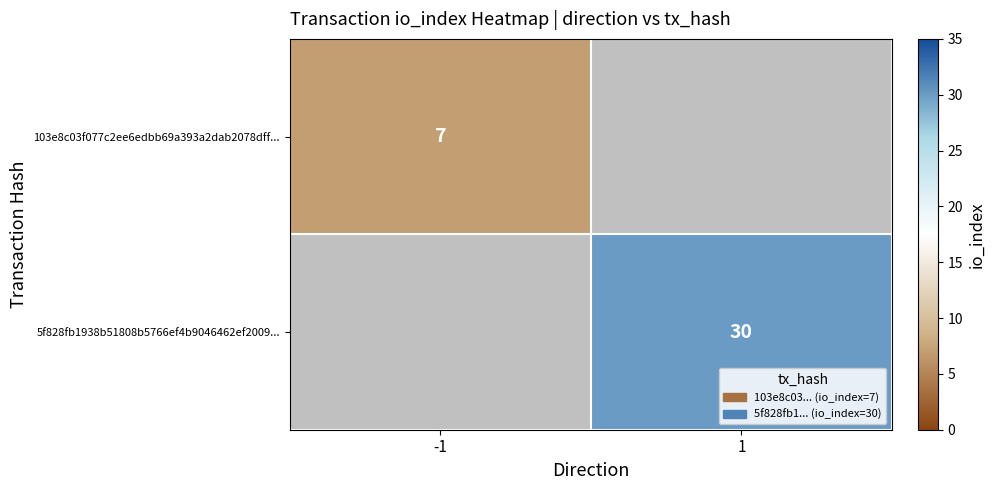

Is it true that 103e8c03f077c2ee6edbb69a393a2dab2078dff... equals 7 at -1?

True